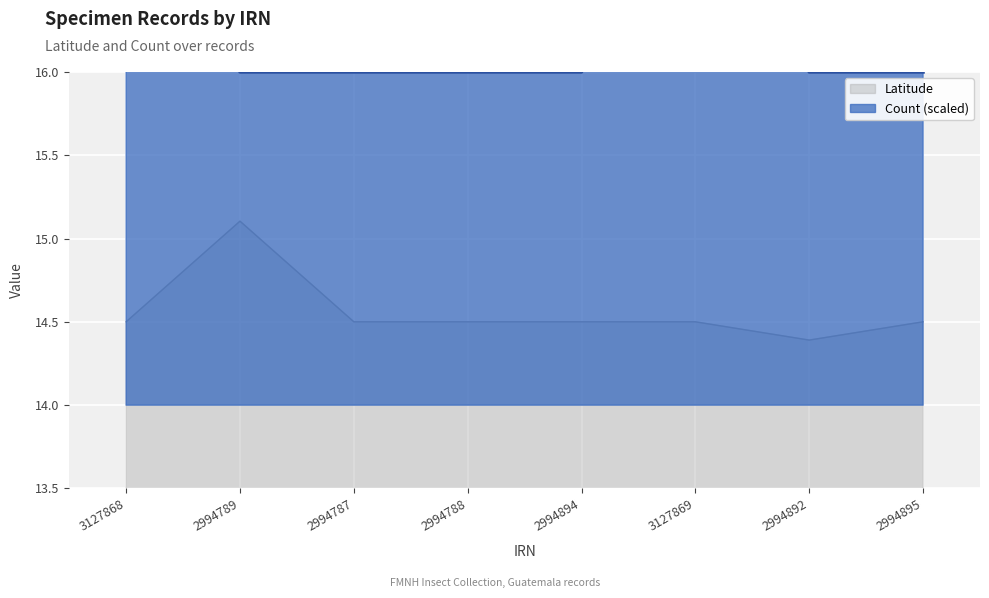

What is the minimum value for Count?

16.0